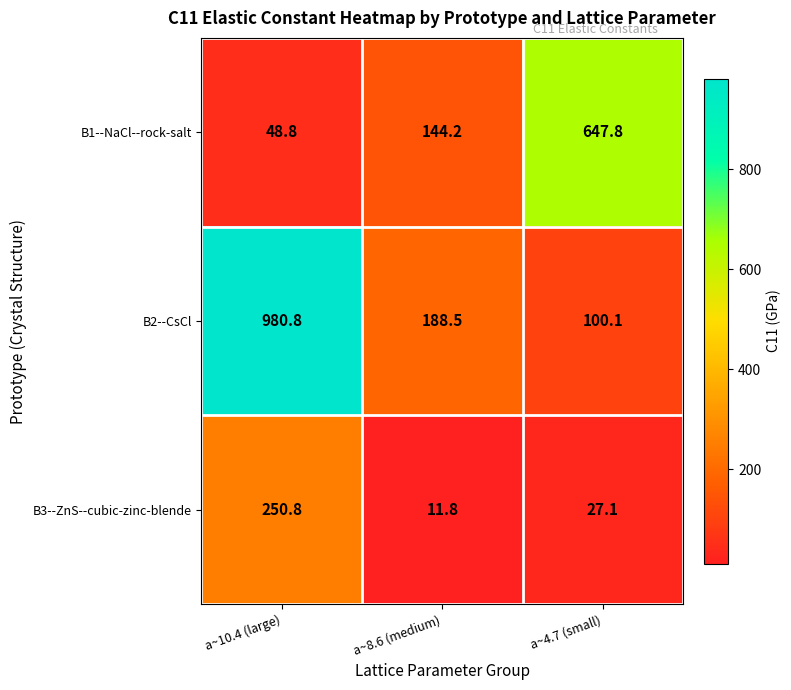

How many distinct data groups are displayed?

3